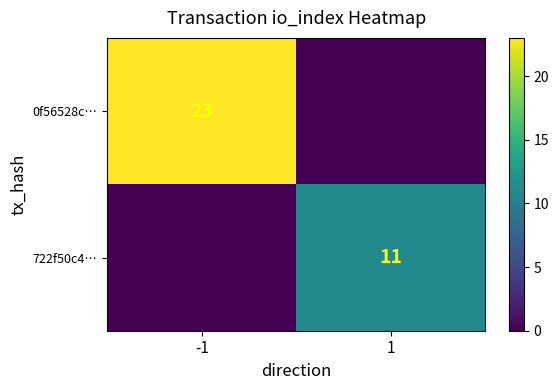

What is the spread (max minus min) of values at 1?

11